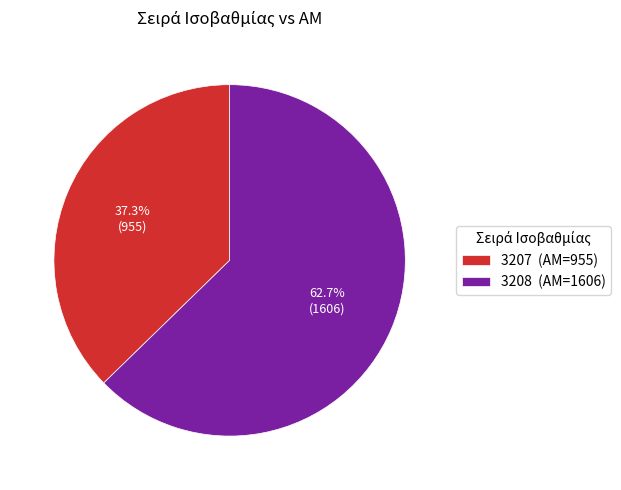

What is the ratio of the value at 3207 to the value at 3208?

0.6